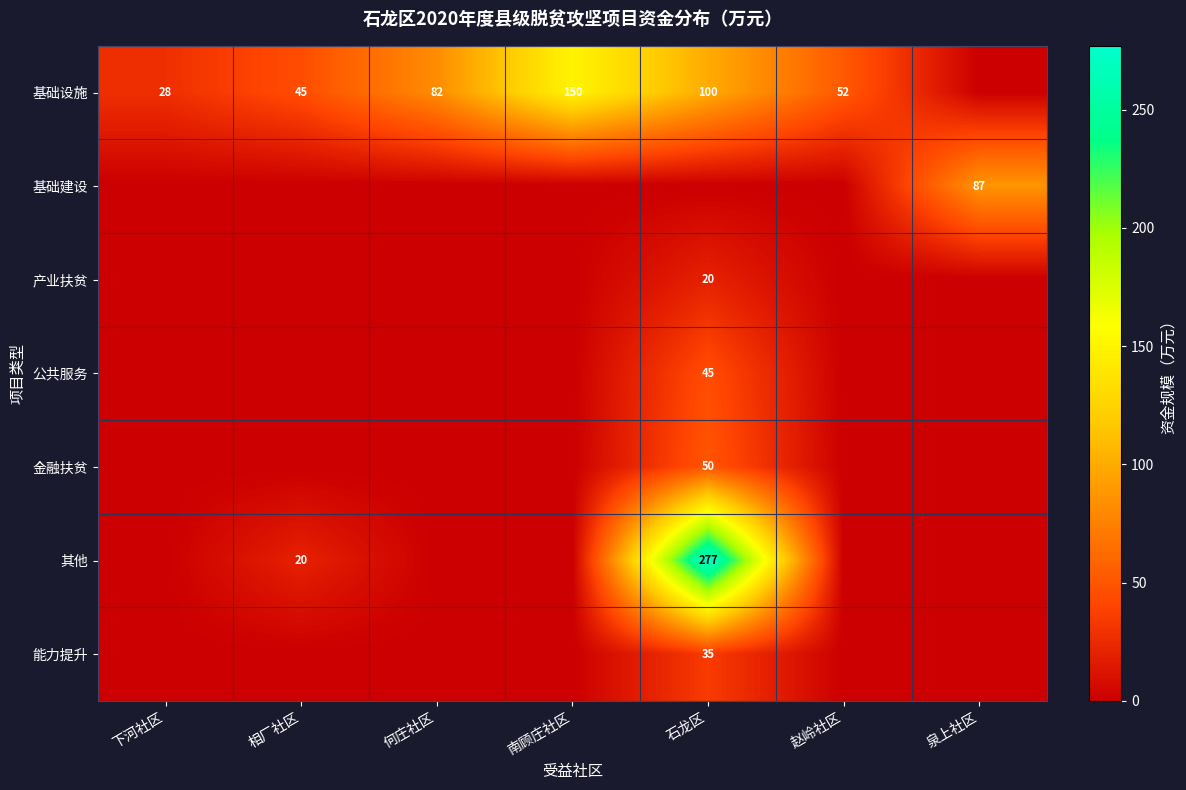

True or false: 基础设施 has a value of 17 at 下河社区.

False